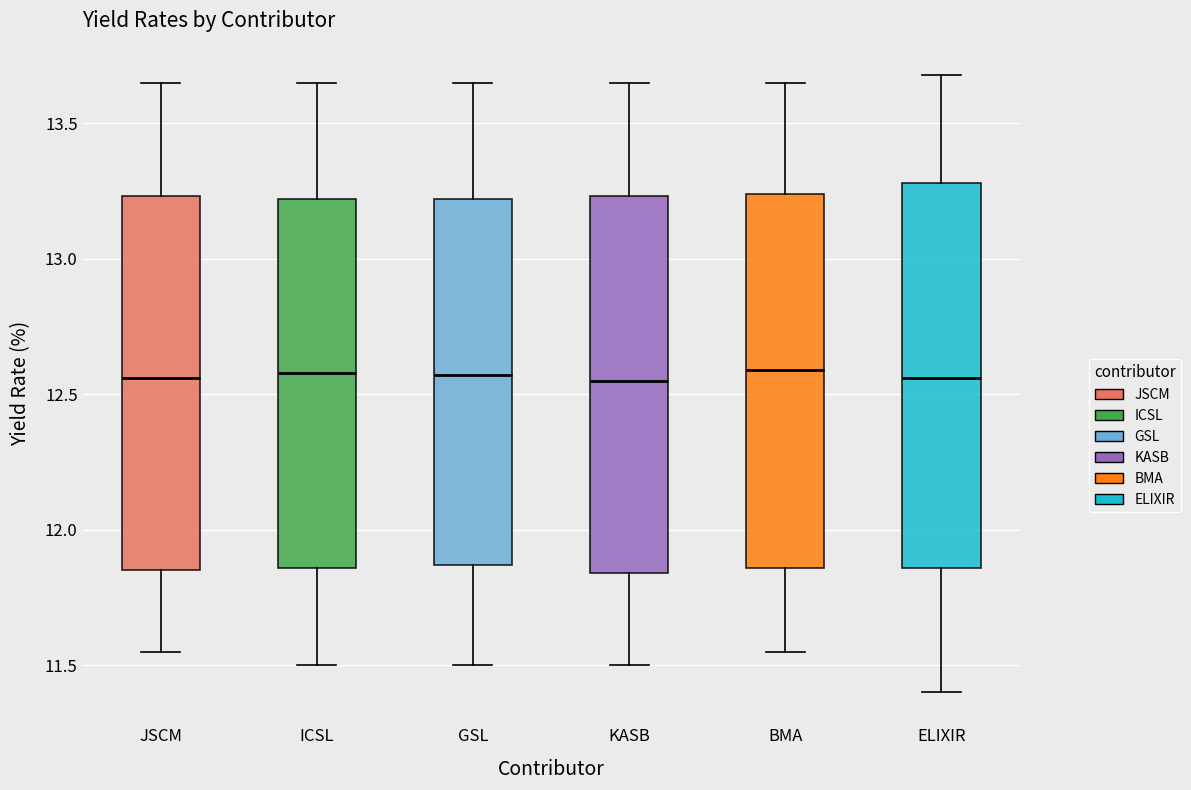

Reading left to right, transcribe this box plot: for each box, give where its median line is, the range the box spans, and where its two whiskers end, as read against the y-axis. The values are not printed on the chart, so give them approximately, as read against the axis.

JSCM: median 12.55, box 11.85 to 13.25, whiskers 11.55 to 13.65
ICSL: median 12.60, box 11.85 to 13.20, whiskers 11.50 to 13.65
GSL: median 12.55, box 11.85 to 13.20, whiskers 11.50 to 13.65
KASB: median 12.55, box 11.85 to 13.25, whiskers 11.50 to 13.65
BMA: median 12.60, box 11.85 to 13.25, whiskers 11.55 to 13.65
ELIXIR: median 12.55, box 11.85 to 13.30, whiskers 11.40 to 13.70